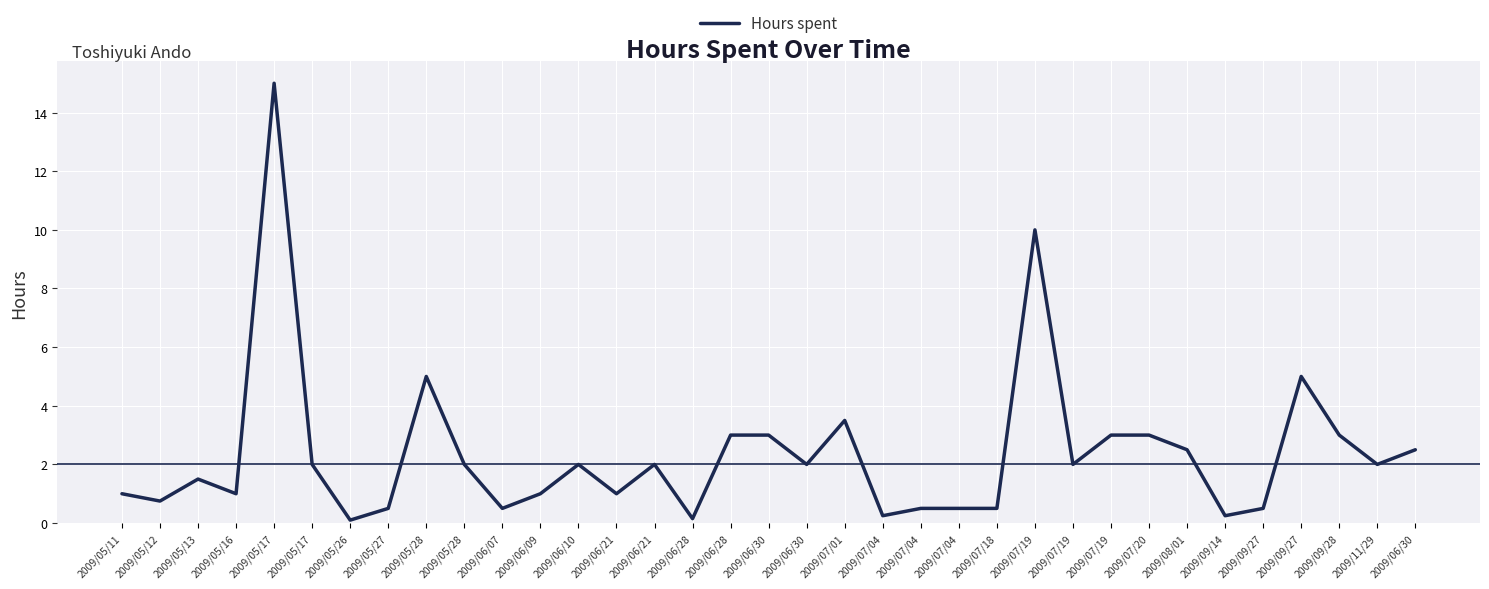

What is the sum of all values?

82.5